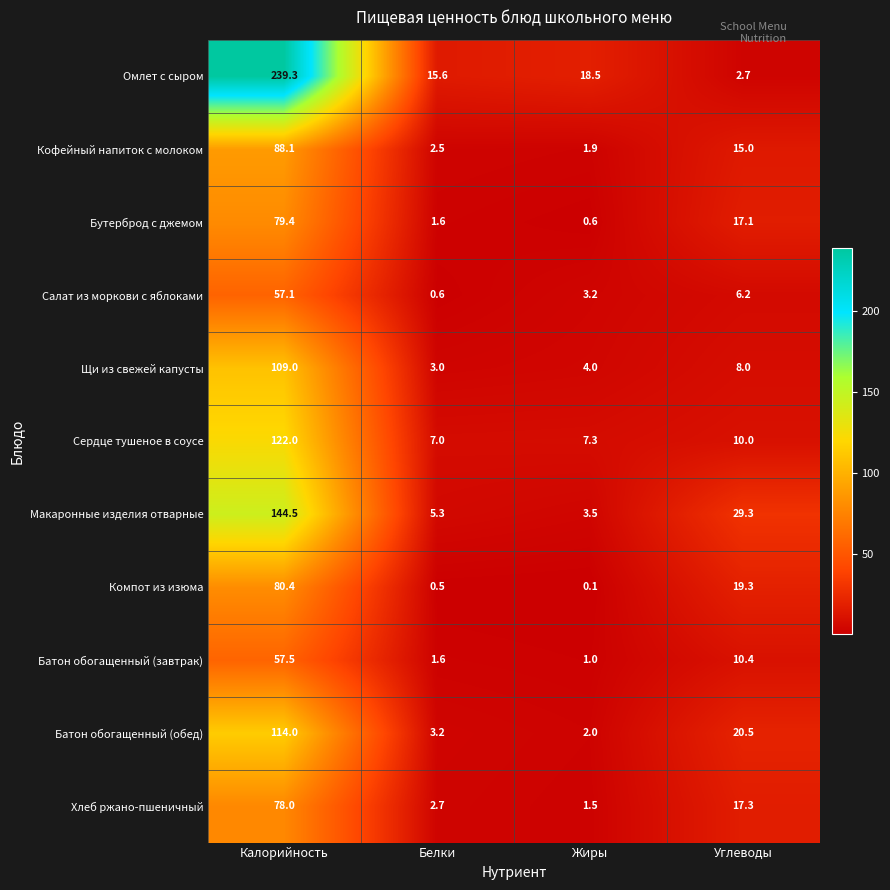

How many series are shown in this chart?

11